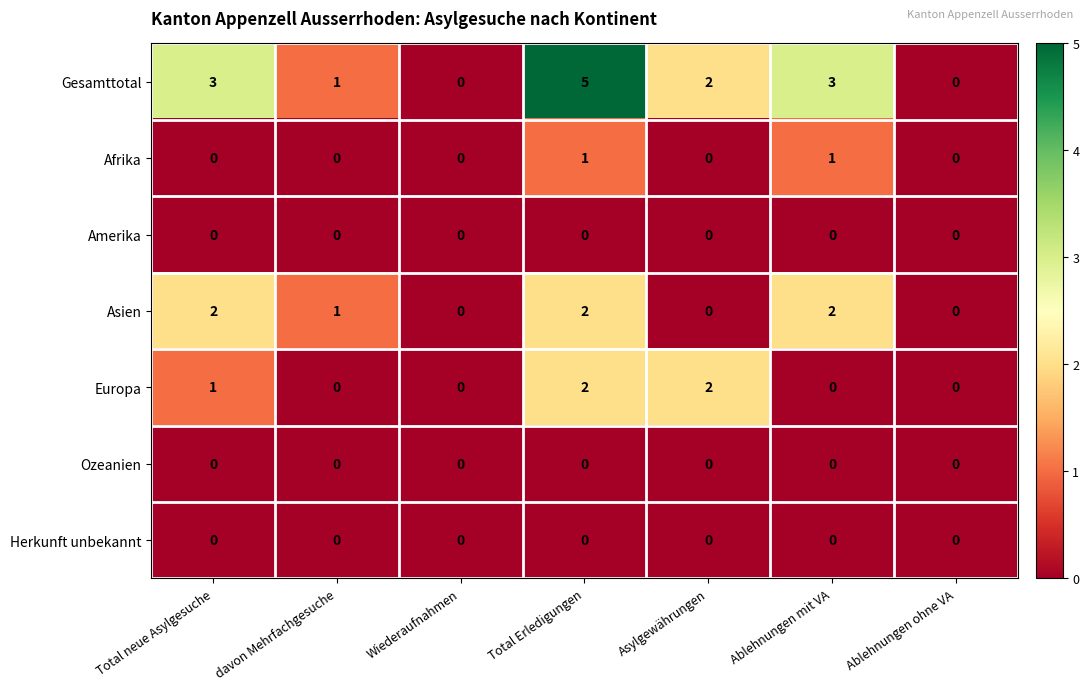

Count the Europa values in the range 0 to 2.

7